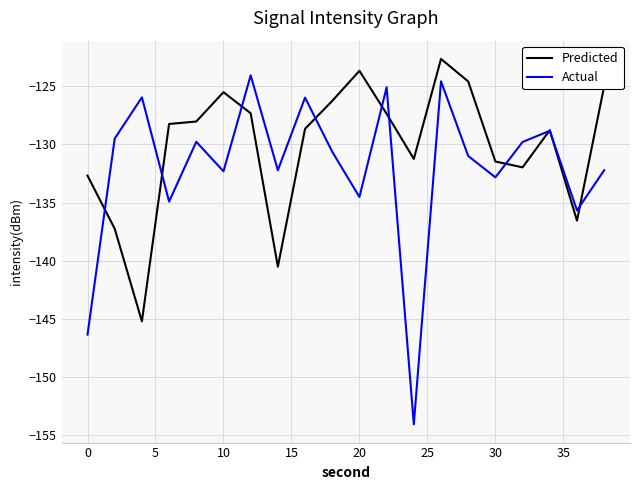

What is the greatest value displayed?

-122.6